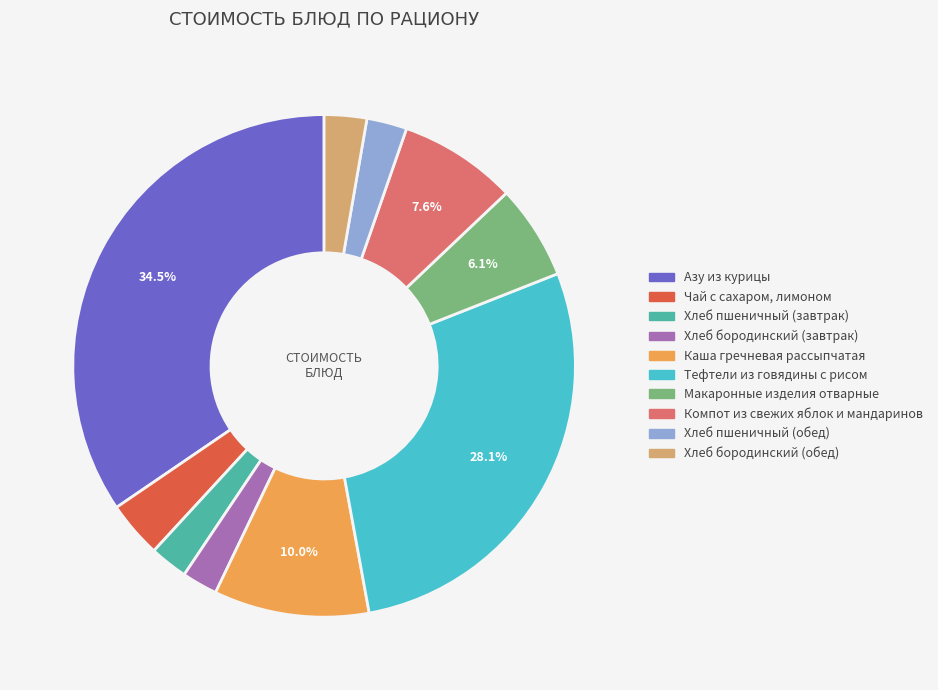

The Компот из свежих яблок и мандаринов slice represents 15% of the pie. True or false?

False